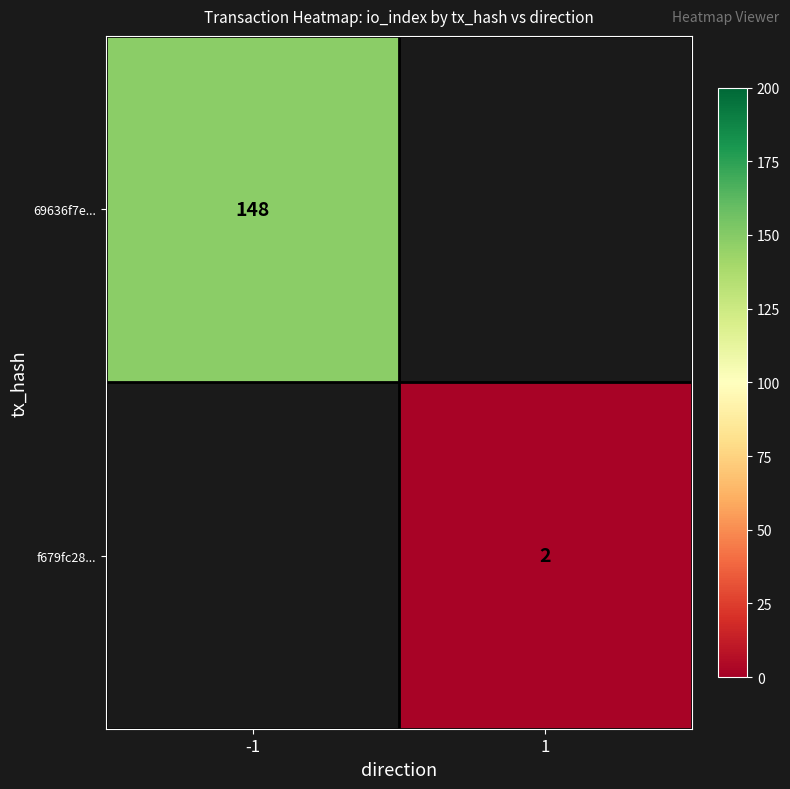

The 69636f7e... series shows 241 at -1. True or false?

False